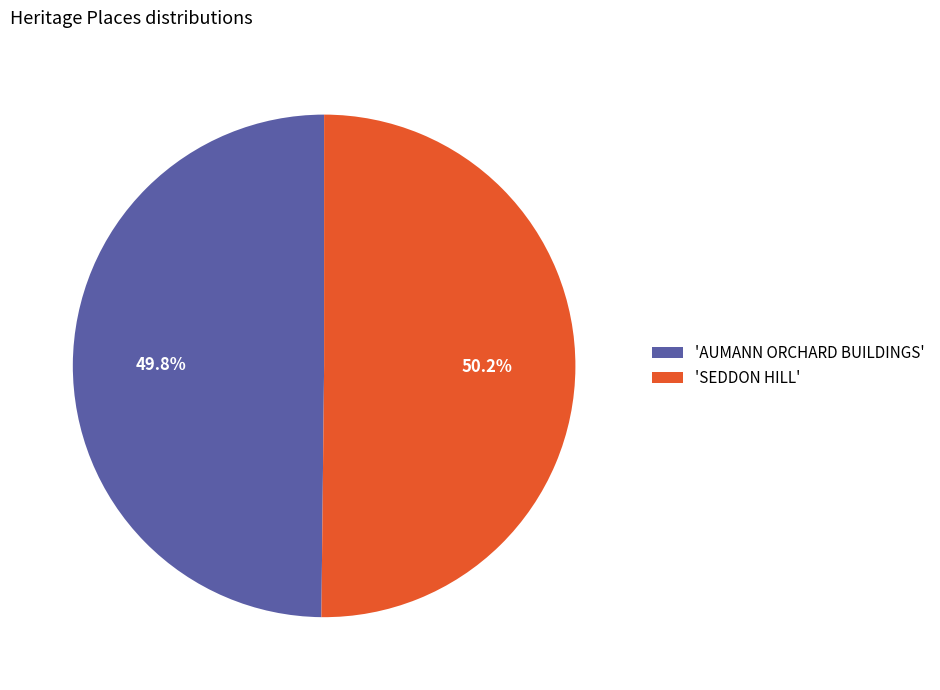

Combined, what portion of the pie is 'SEDDON HILL' and 'AUMANN ORCHARD BUILDINGS'?

100.0%